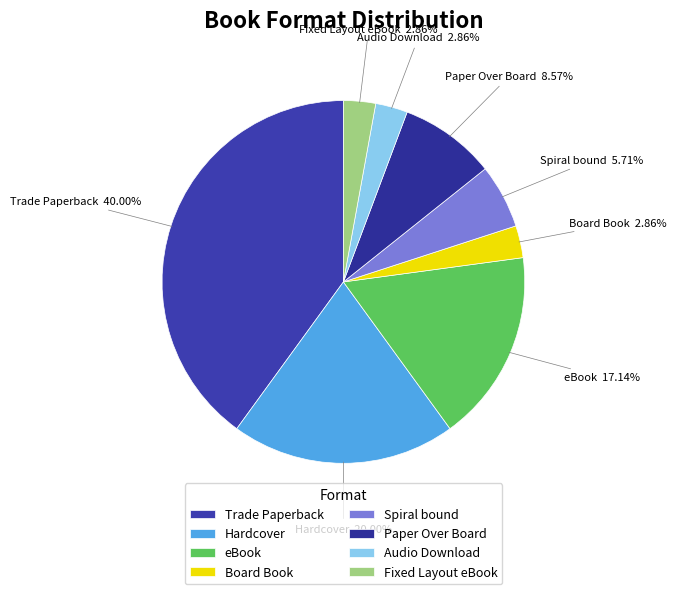

What percentage is NOT represented by Audio Download?

97.1%